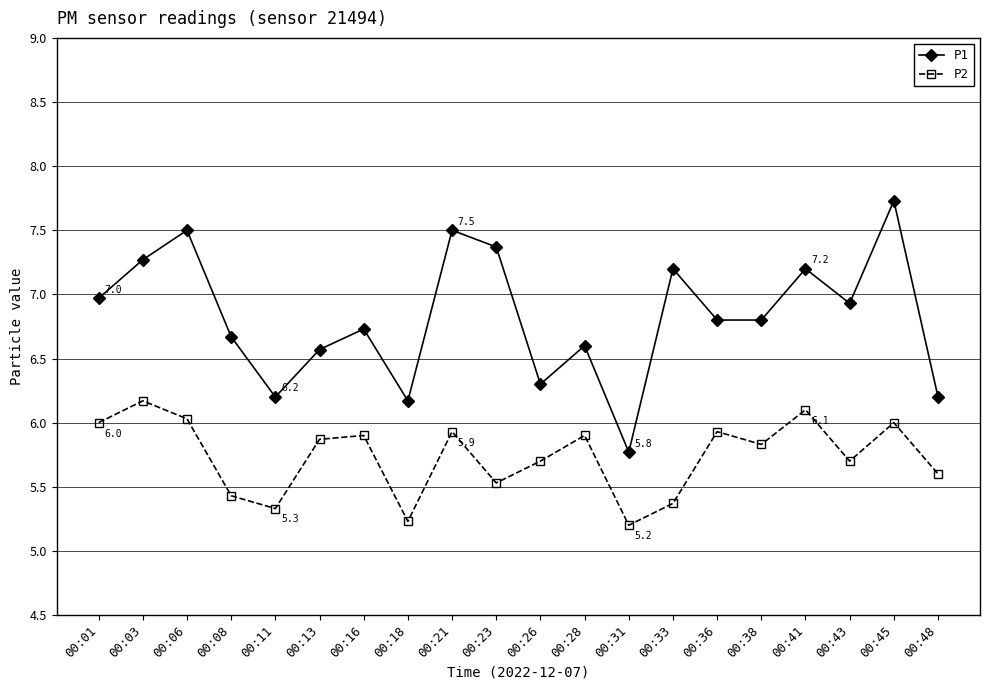

What is the highest value of the P1 series?

7.7